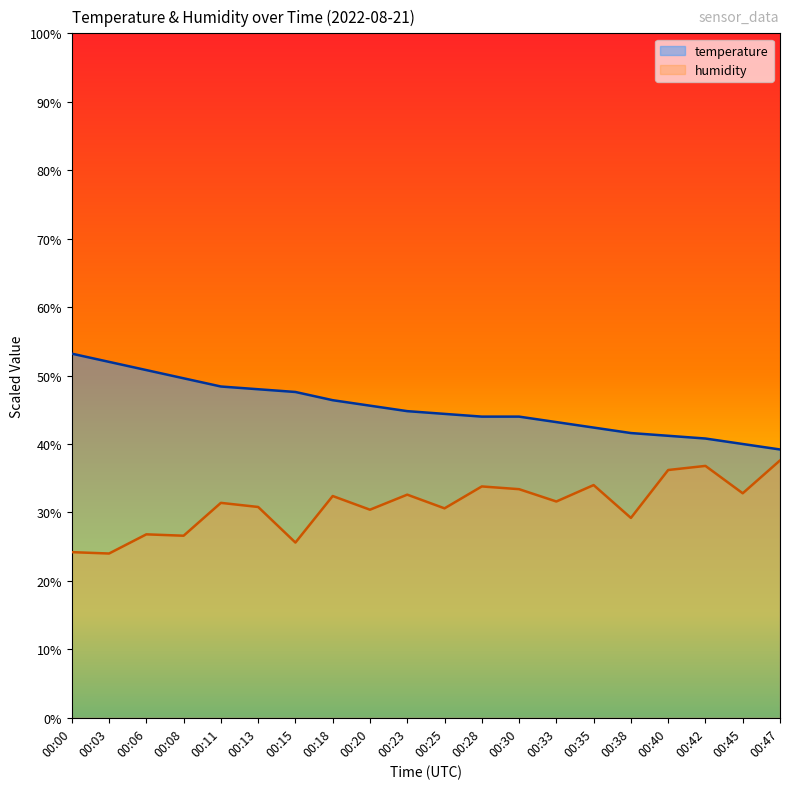

True or false: temperature has more than 0 points higher than both neighbors.

False